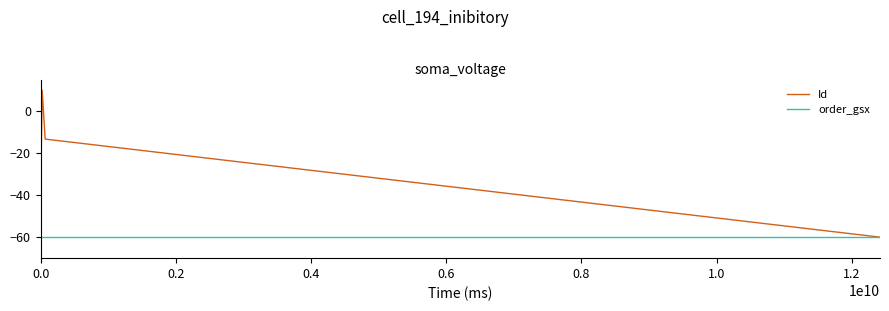

What is the maximum value shown in the chart?

10.0